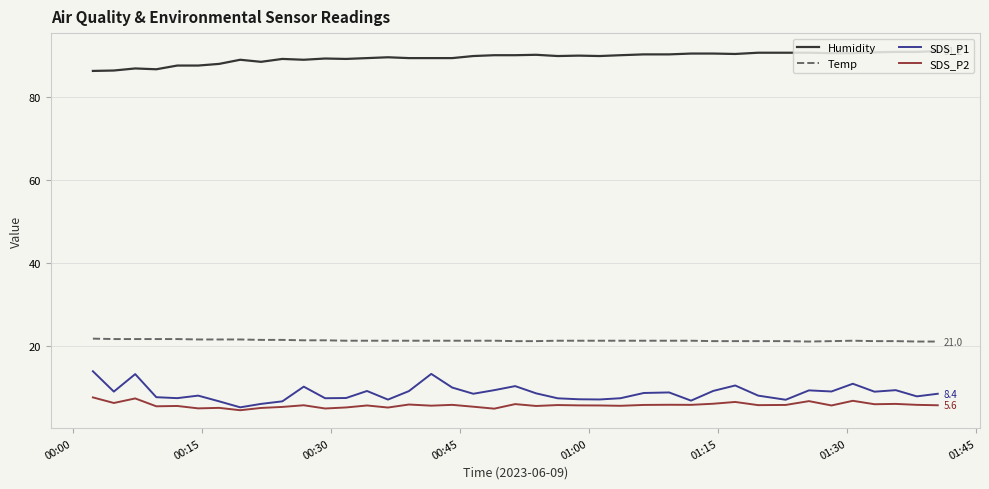

What is the minimum value for Temp?

21.0